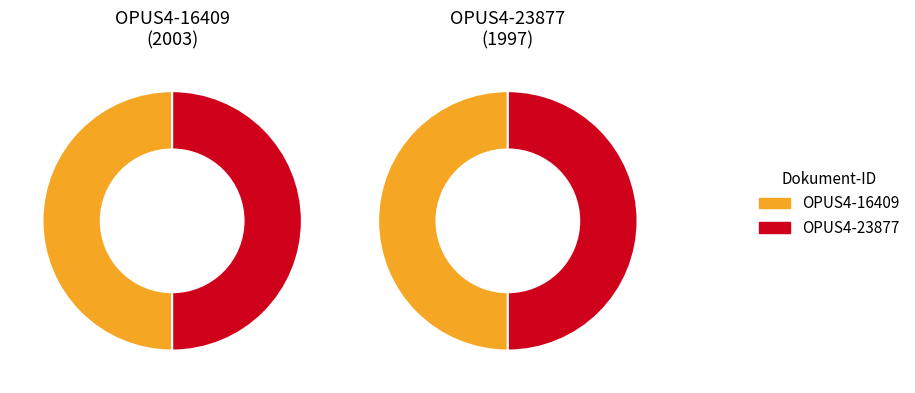

Which slice is the smallest?

OPUS4-23877